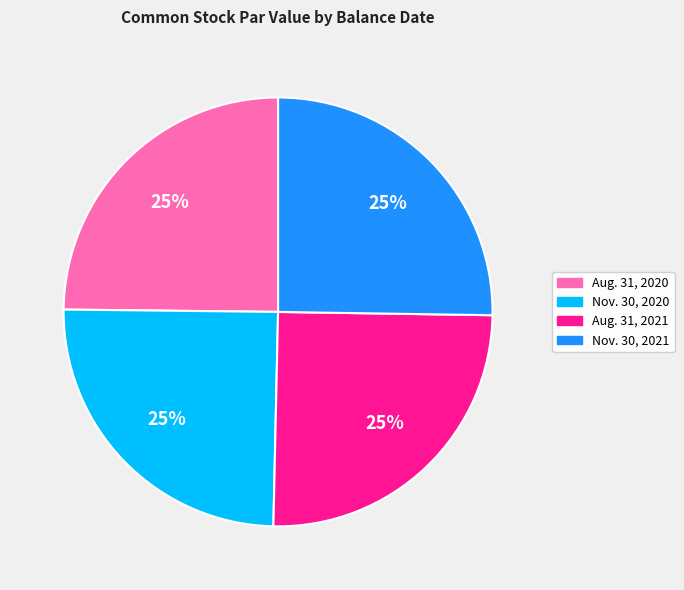

Count the number of slices in the pie.

4